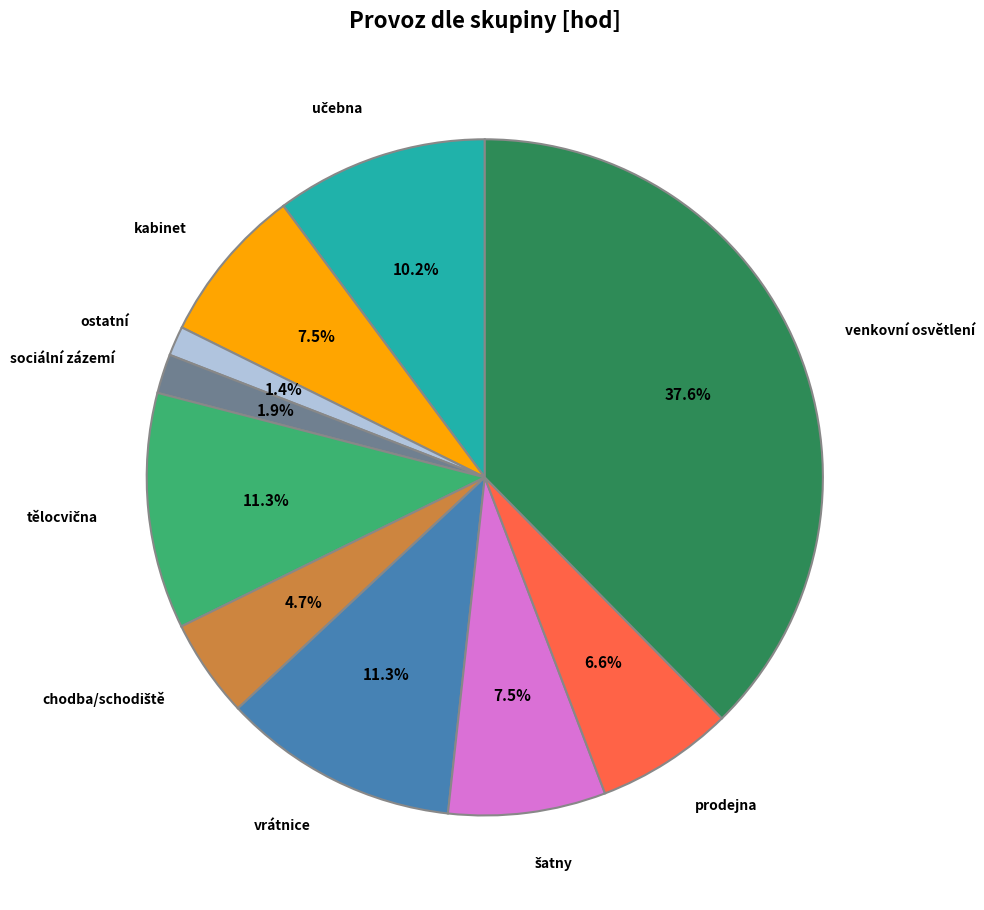

Is there a majority slice in this chart?

No